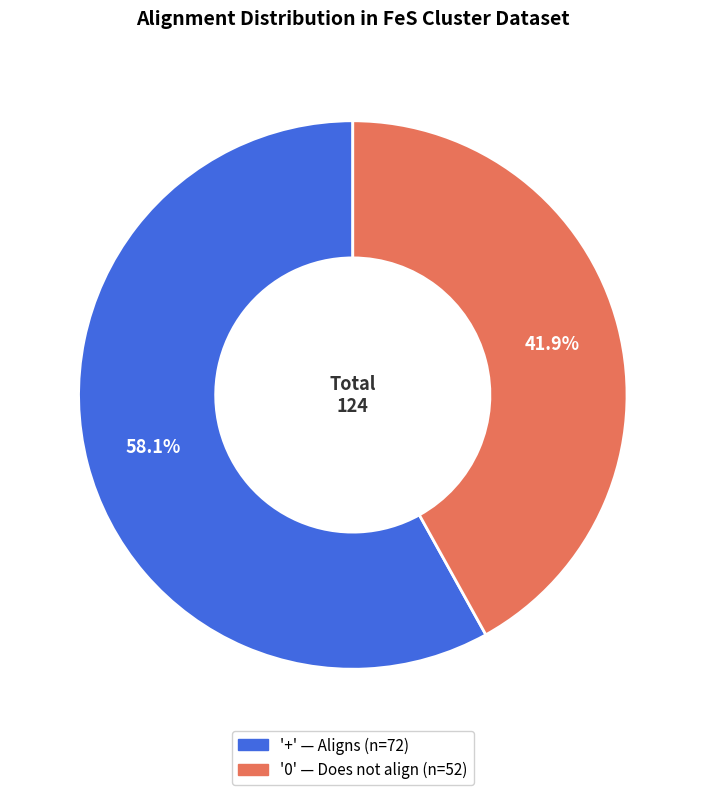

Does any single category account for the majority?

Yes